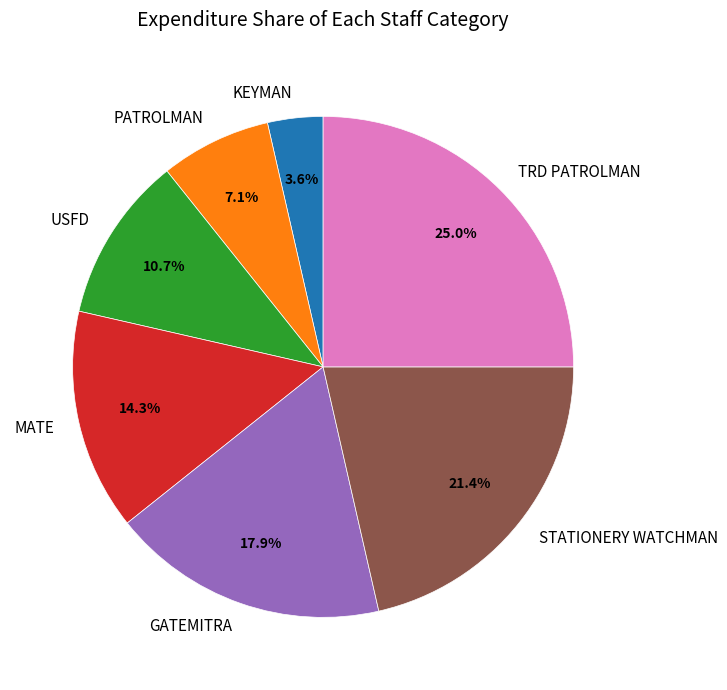

The GATEMITRA slice represents 18% of the pie. True or false?

True